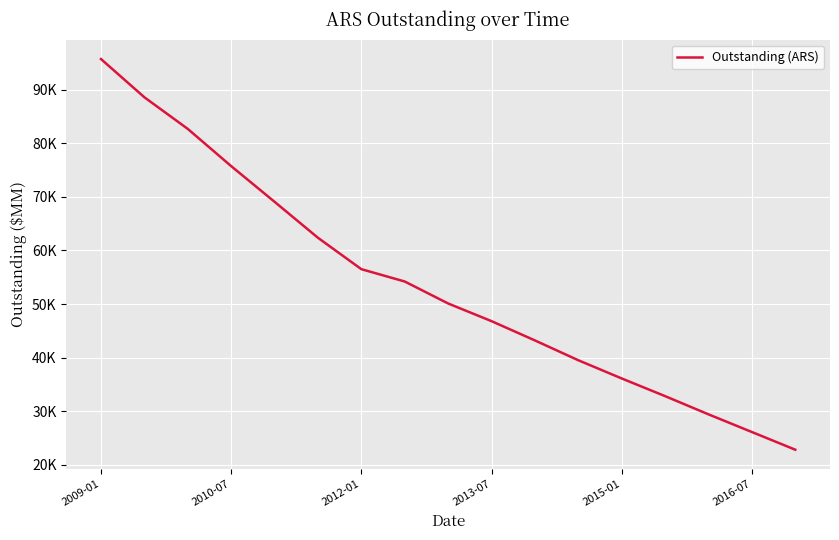

Reading right to left, list all the values displayed in this chart.

22800.0	26100.0	29400.0	32800.0	36100.0	39500.0	43200.0	46800.0	50100.0	54200.0	56504.9	62365.7	69082.4	75744.5	82692.6	88597.1	95735.0